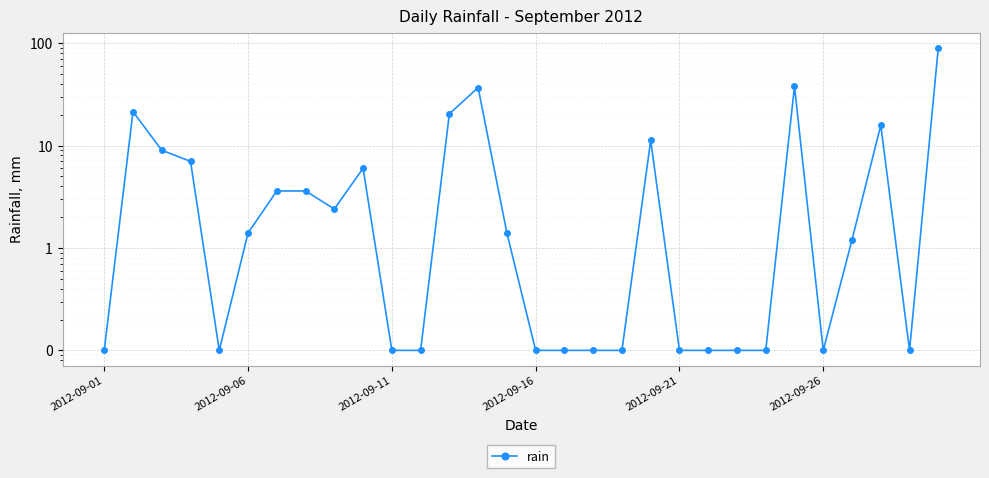

Count the number of categories in the chart.

30